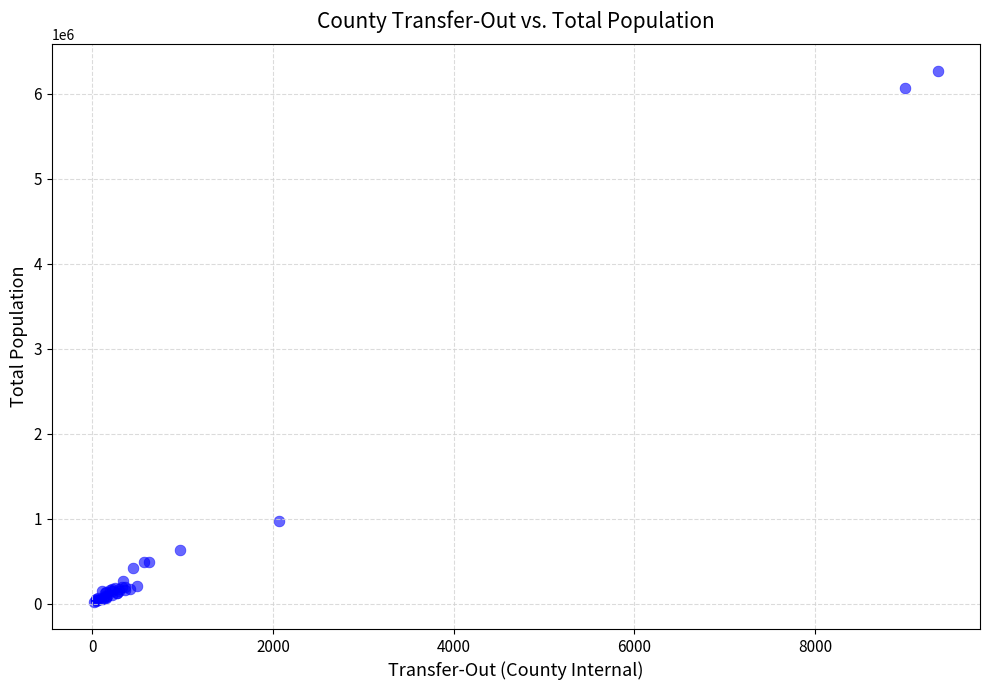

What Y value in the scatter plot is closest to 3144321?

977911